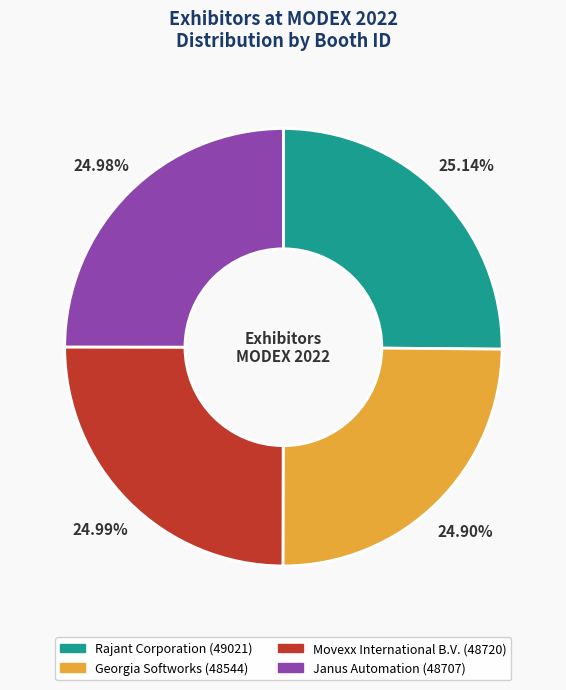

Is Rajant Corporation the majority of the pie?

No